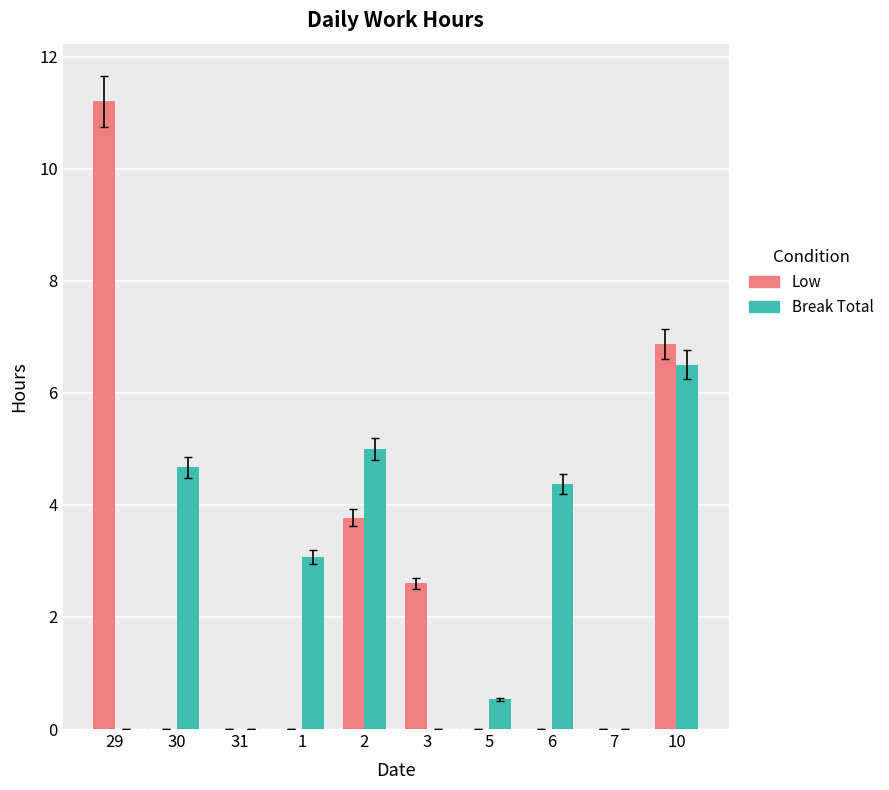

Reading left to right, extract all data points from this chart.

Low: 29=11.2	30=0.0	31=0.0	1=0.0	2=3.8	3=2.6	5=0.0	6=0.0	7=0.0	10=6.9
Break Total: 29=0.0	30=4.7	31=0.0	1=3.1	2=5.0	3=0.0	5=0.5	6=4.4	7=0.0	10=6.5